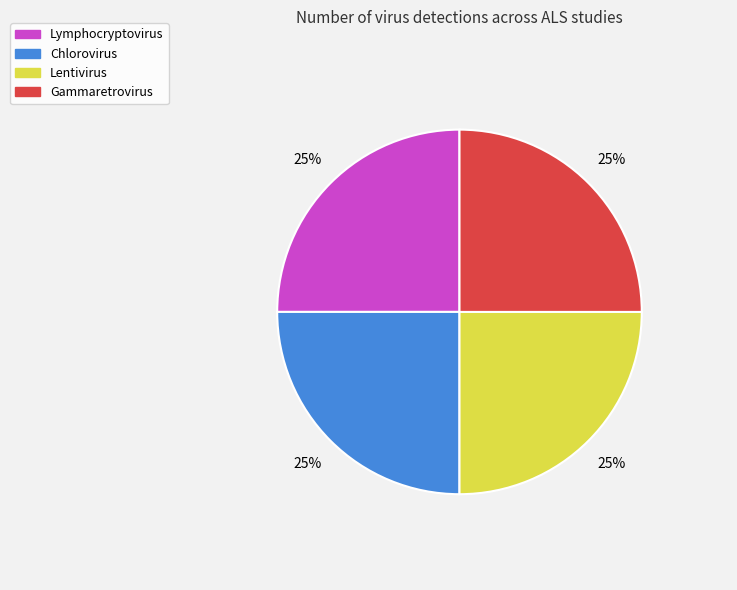

How many slices are in this pie chart?

4